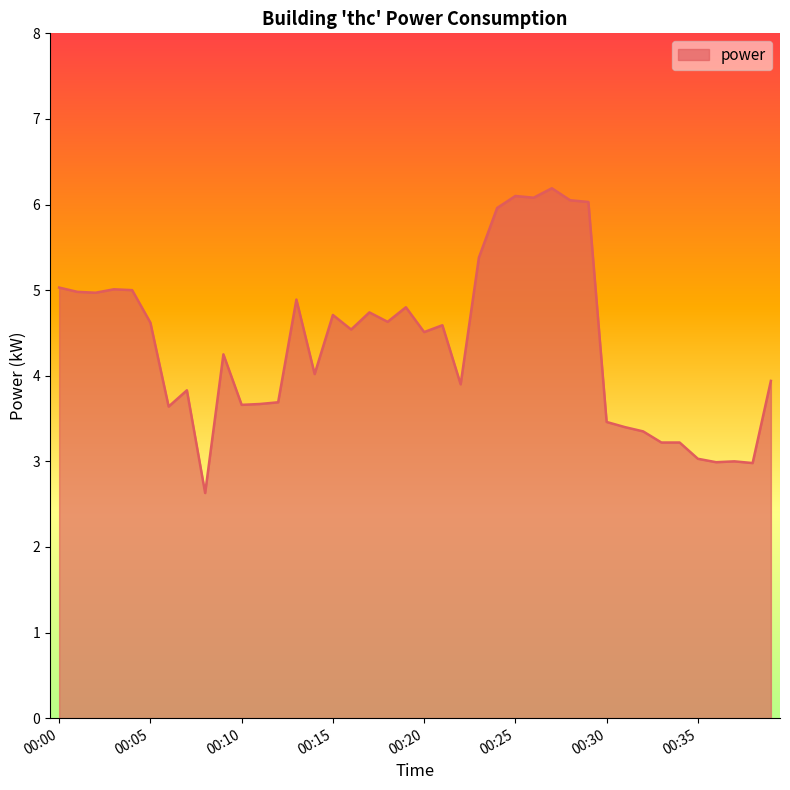

Does the chart display data point markers on the line(s)?

No